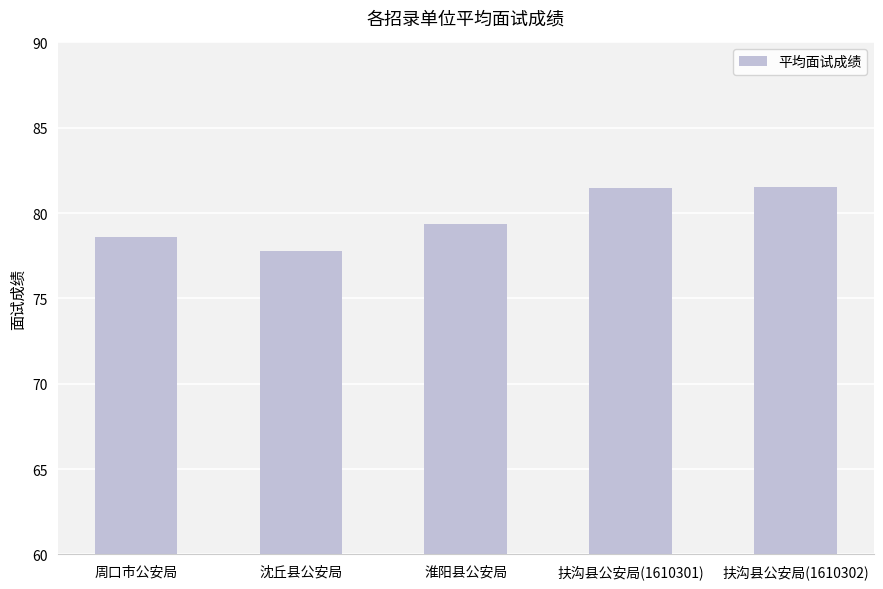

What position from the right is 扶沟县公安局(1610302)?

1